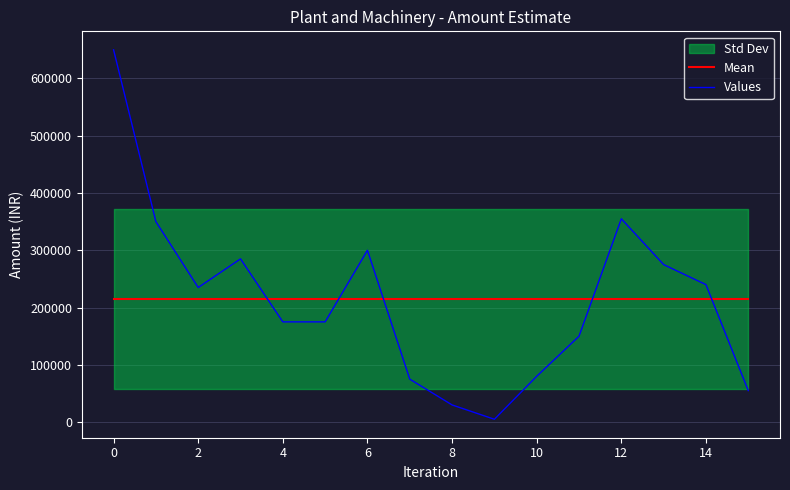

What is the value of the Mean point at the 10th from the left?

214687.5